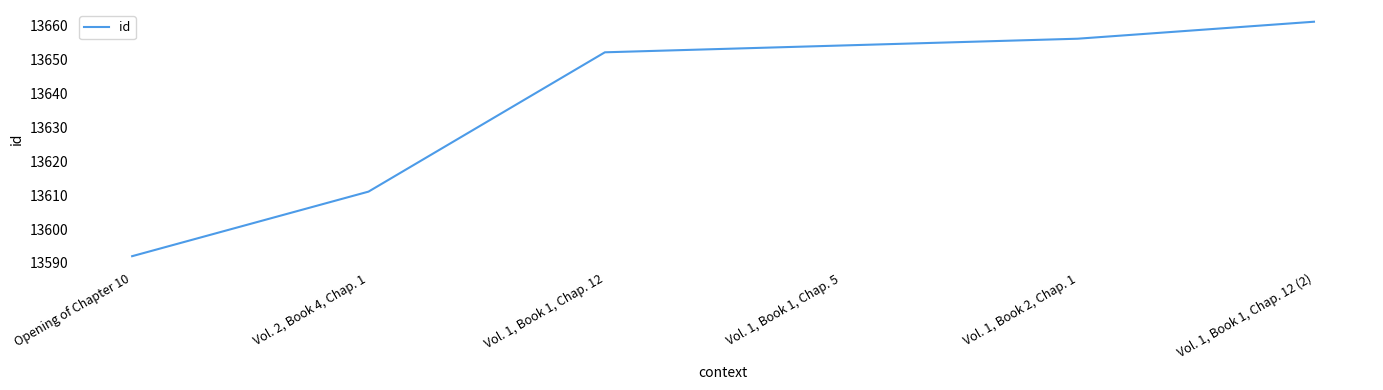

What is the difference between the values at Vol. 2, Book 4, Chap. 1 and Vol. 1, Book 2, Chap. 1?

45